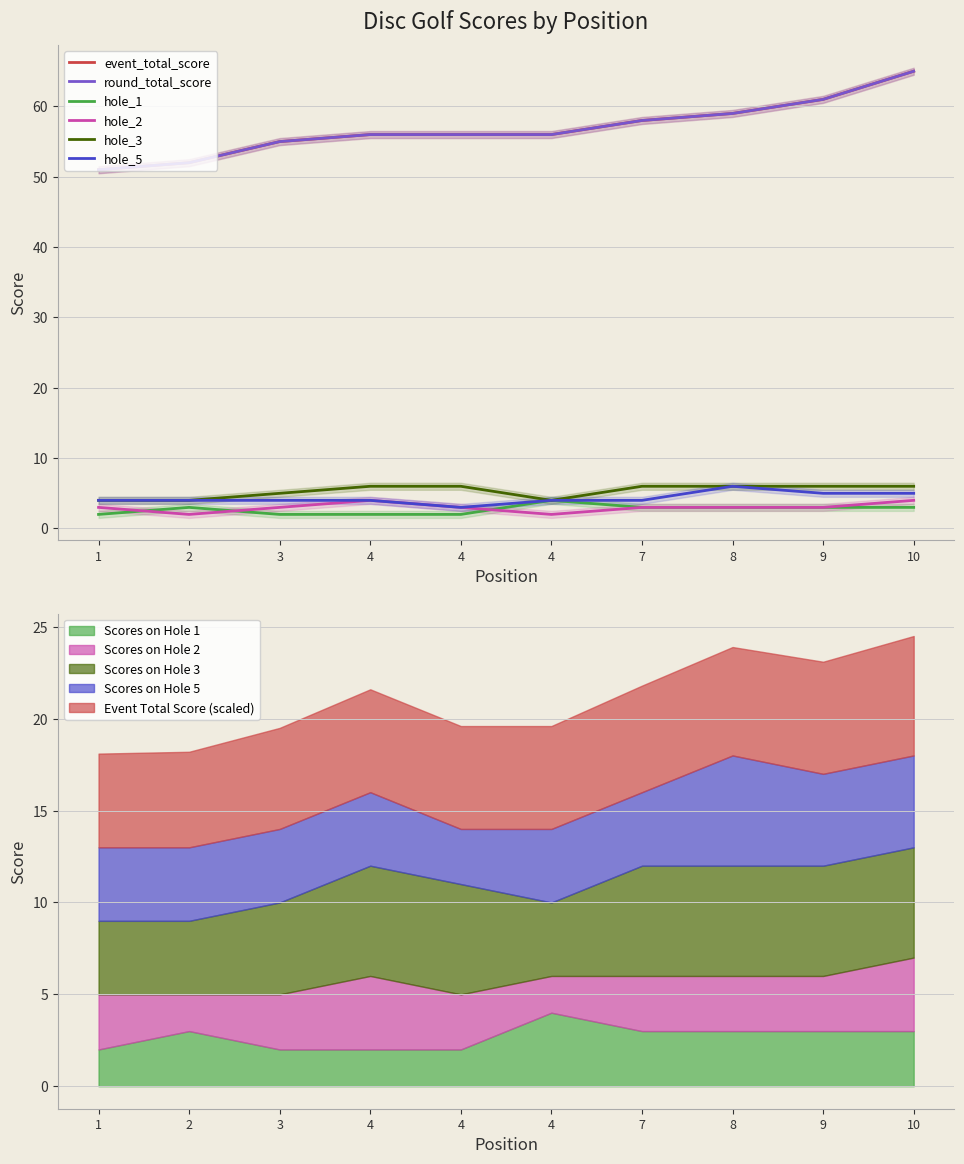

What are all the series names shown in the legend?

event_total_score, round_total_score, hole_1, hole_2, hole_3, hole_5